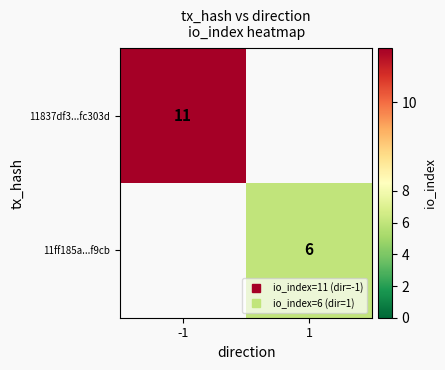

At how many categories does at least one series exceed 6?

1